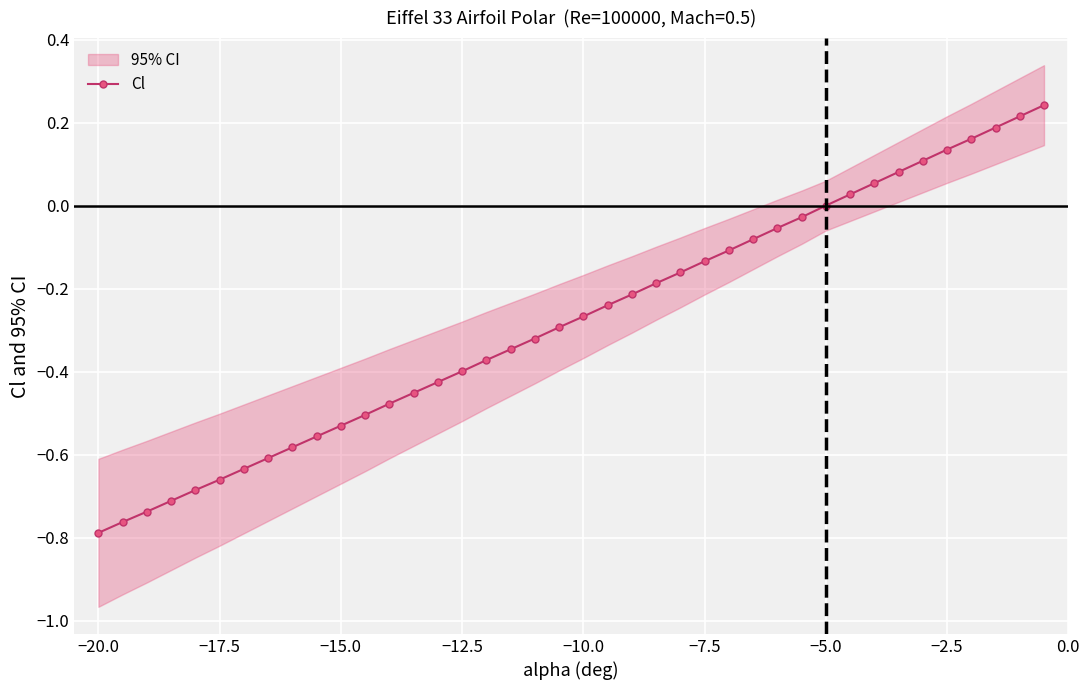

The value of Cl at −5.0 is -0.3. True or false?

False